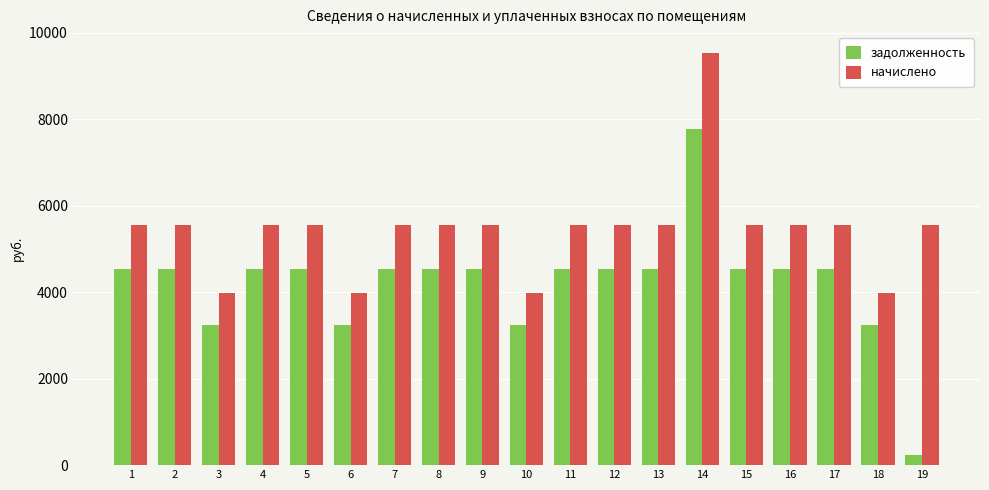

Reading left to right, transcribe all the data shown in this chart.

задолженность: 4536.0	4536.0	3240.0	4536.0	4536.0	3240.0	4536.0	4536.0	4536.0	3240.0	4536.0	4536.0	4536.0	7776.0	4536.0	4536.0	4536.0	3240.0	226.4
начислено: 5560.8	5560.8	3972.0	5560.8	5560.8	3972.0	5560.8	5560.8	5560.8	3972.0	5560.8	5560.8	5560.8	9532.8	5560.8	5560.8	5560.8	3972.0	5560.8